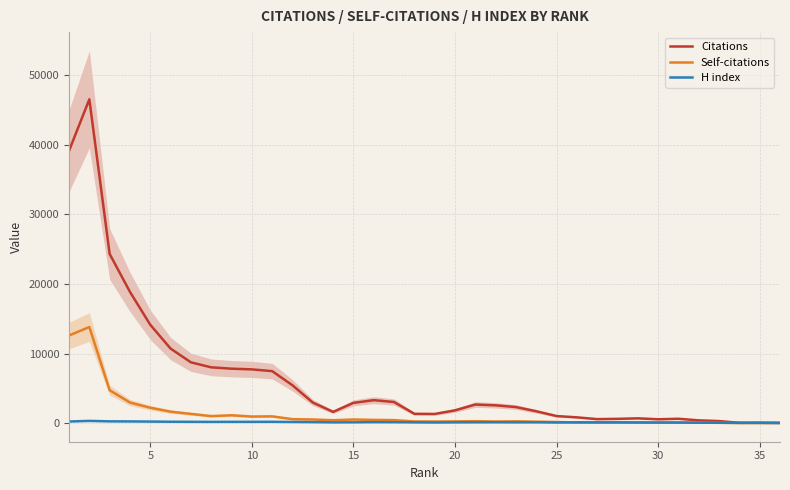

What is the highest value of the Self-citations series?

13809.0